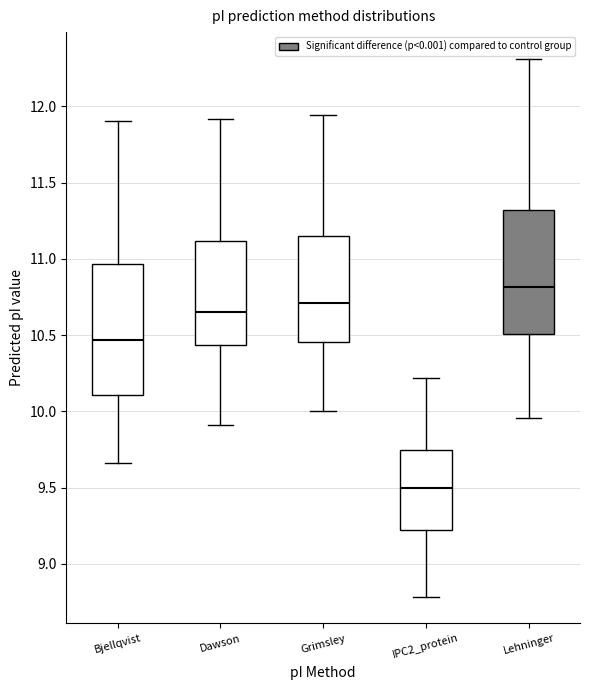

Reading left to right, read every box against the y-axis: the position of its median line, the range the box covers, and the ends of its whiskers. The values are not printed on the chart, so give them approximately, as read against the axis.

Bjellqvist: median 10.45, box 10.10 to 10.95, whiskers 9.65 to 11.90
Dawson: median 10.65, box 10.45 to 11.10, whiskers 9.90 to 11.90
Grimsley: median 10.70, box 10.45 to 11.15, whiskers 10.00 to 11.95
IPC2_protein: median 9.50, box 9.20 to 9.75, whiskers 8.80 to 10.20
Lehninger: median 10.80, box 10.50 to 11.30, whiskers 9.95 to 12.30